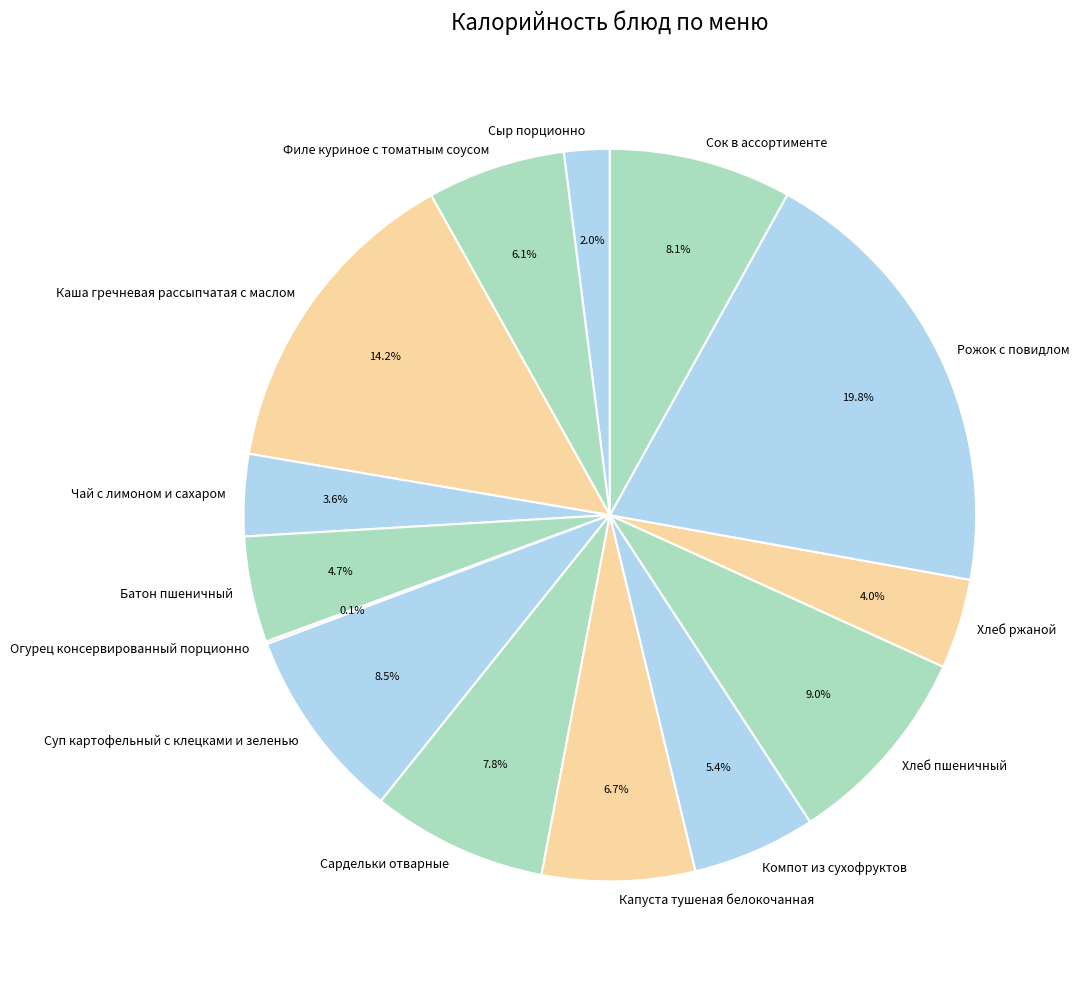

Combined, what portion of the pie is Батон пшеничный and Хлеб пшеничный?

13.7%